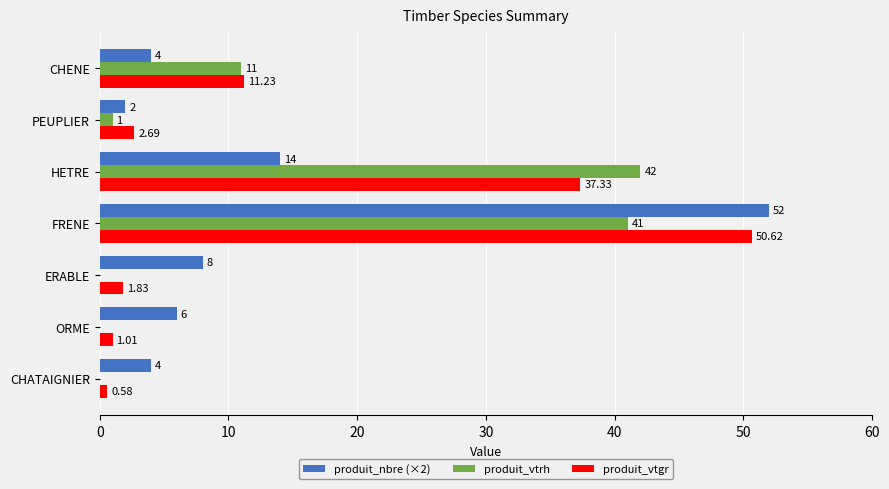

What is the sum of the produit_nbre (×2) values at FRENE and ERABLE?

60.0